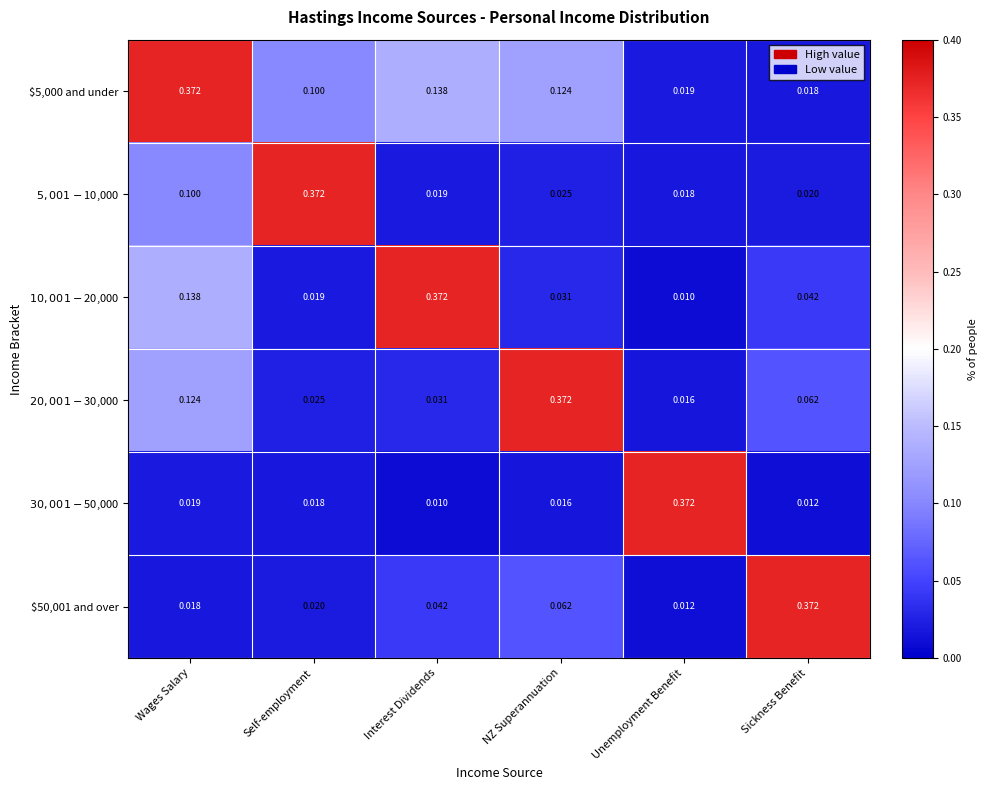

At which category is the sum across all series the highest?

Wages Salary